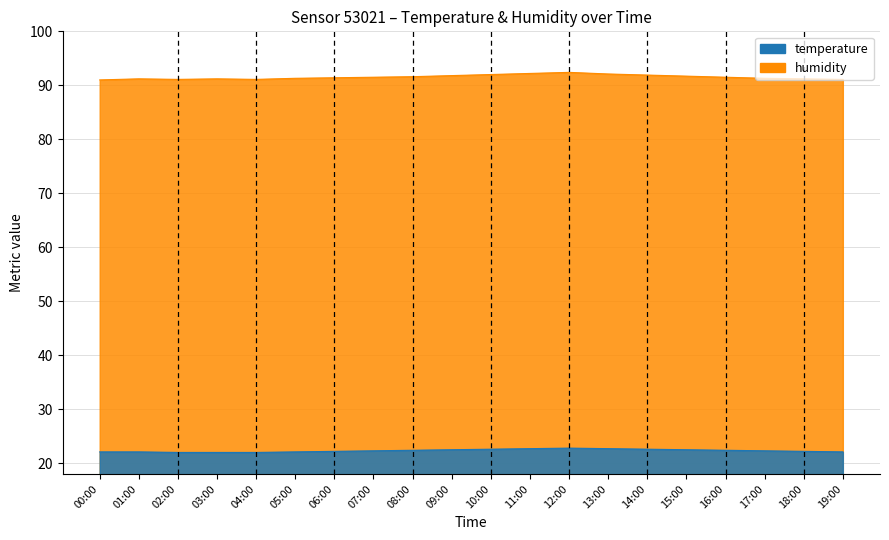

Is it true that temperature equals 9.1 at 14:00?

False